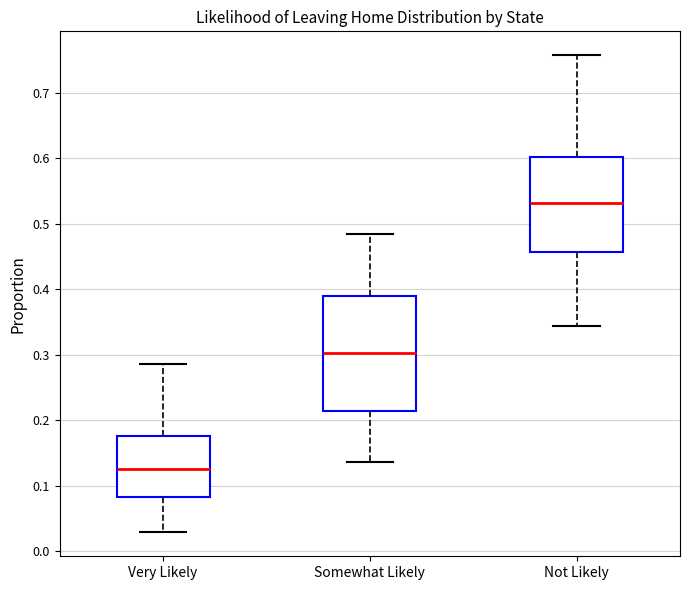

Reading left to right, transcribe this box plot: for each box, give where its median line is, the range the box spans, and where its two whiskers end, as read against the y-axis. The values are not printed on the chart, so give them approximately, as read against the axis.

Very Likely: median 0.13, box 0.08 to 0.18, whiskers 0.03 to 0.29
Somewhat Likely: median 0.30, box 0.21 to 0.39, whiskers 0.14 to 0.48
Not Likely: median 0.53, box 0.46 to 0.60, whiskers 0.34 to 0.76